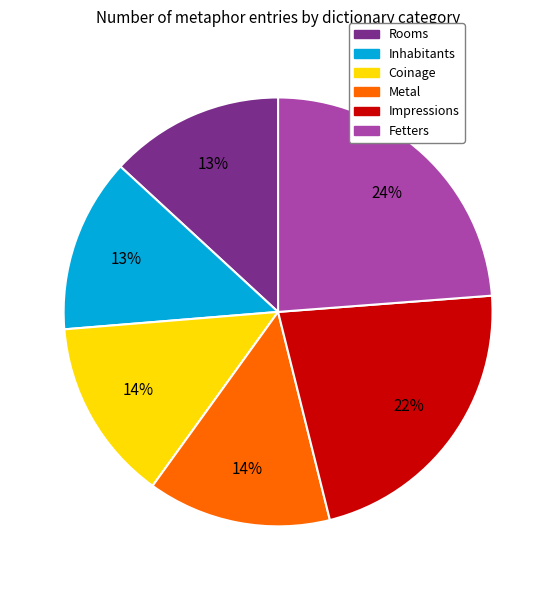

To the nearest percent, what is the difference between the largest and smallest slice percentages?

11%